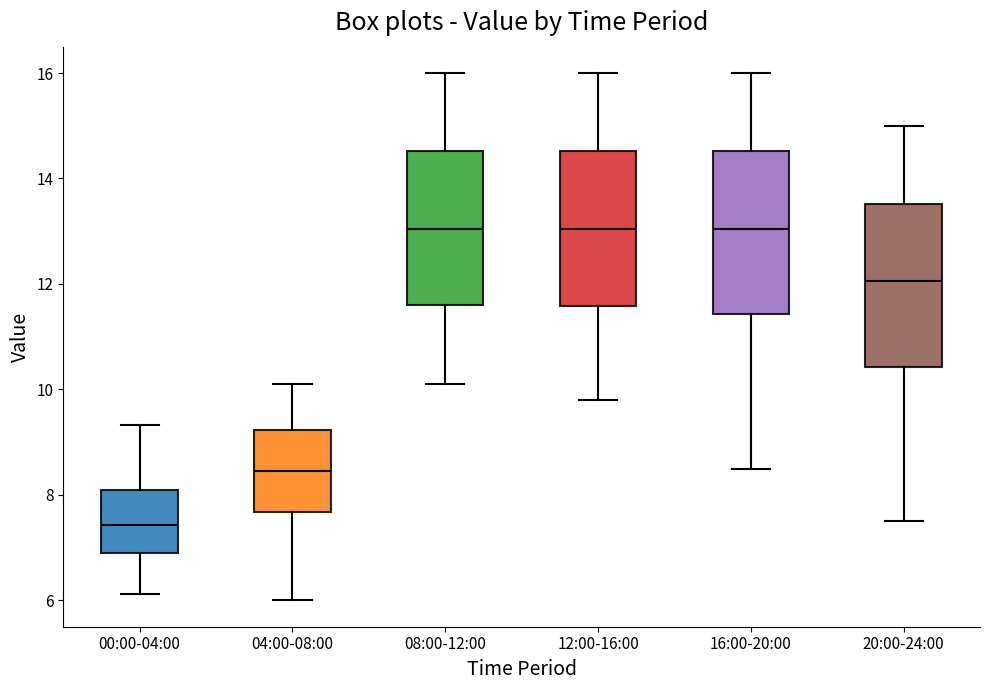

Where does the median line of the box for 04:00-08:00 sit on the y-axis? The values are not printed on the chart, so give them approximately, as read against the axis.

8.4